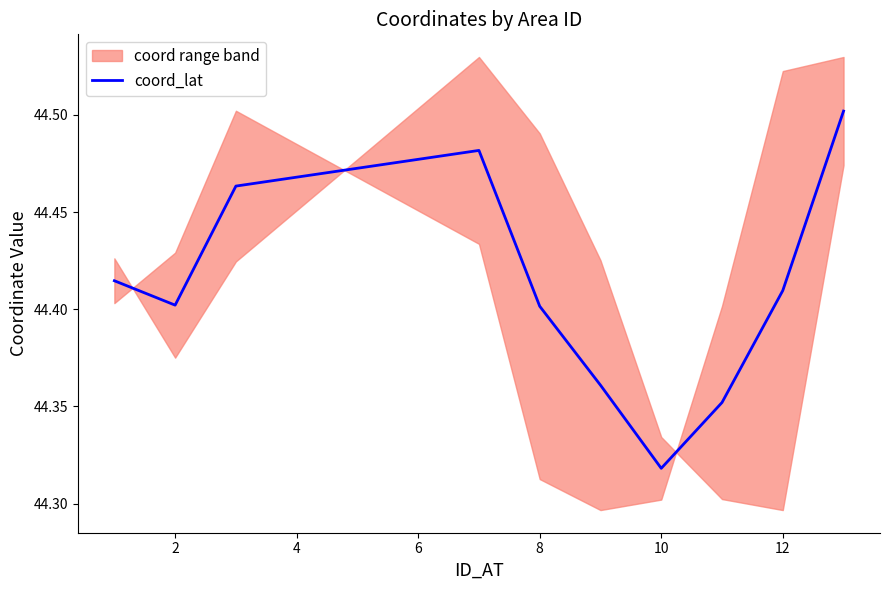

How many points are higher than both their immediate neighbors (excluding endpoints)?

1